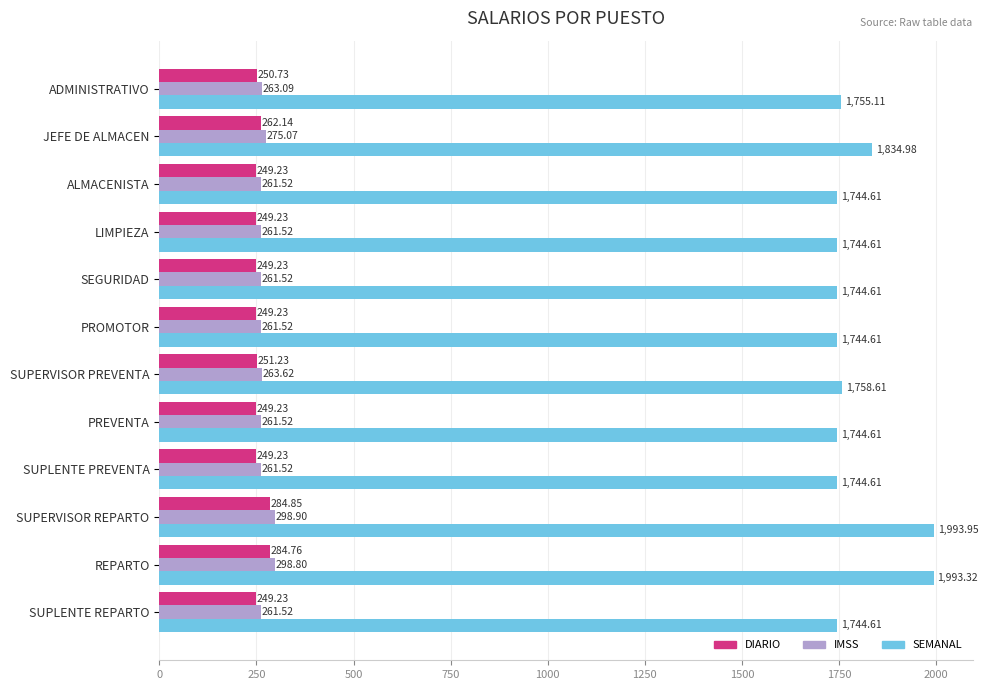

Rank the series by their maximum value, from highest to lowest.

SEMANAL, IMSS, DIARIO